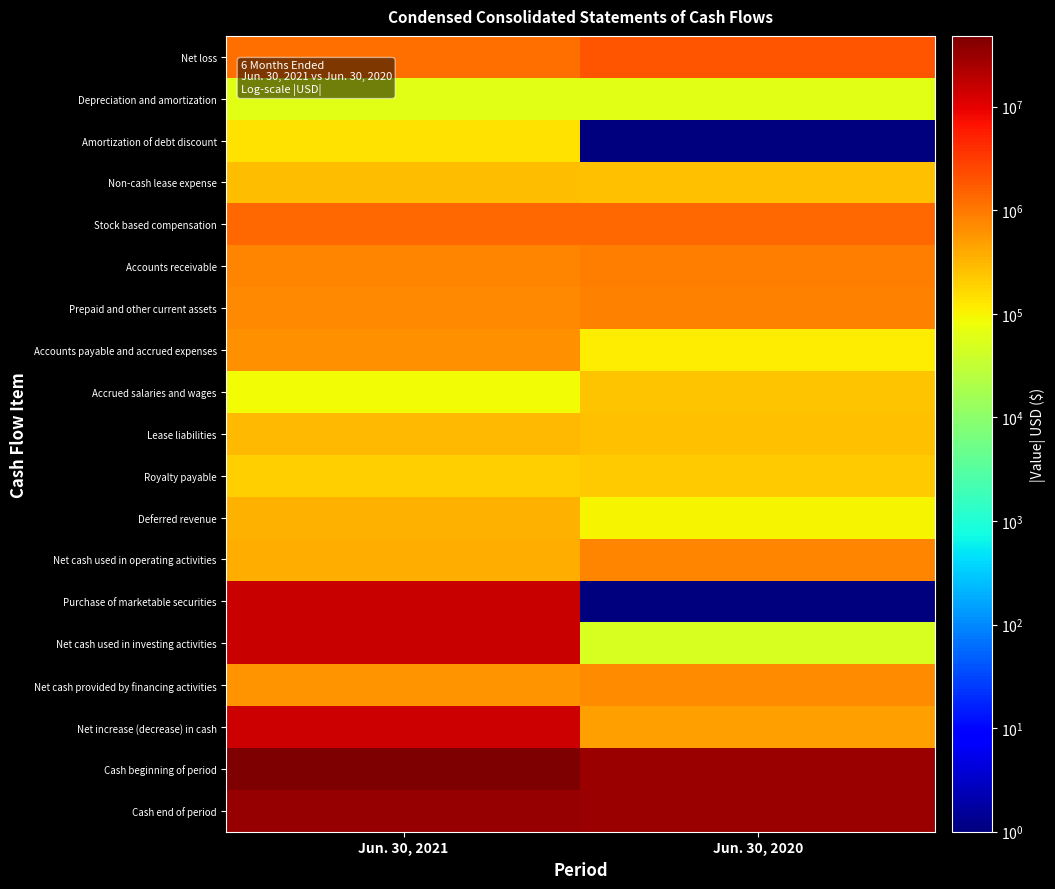

Between Jun. 30, 2020 and Jun. 30, 2021, which is larger?

Jun. 30, 2020